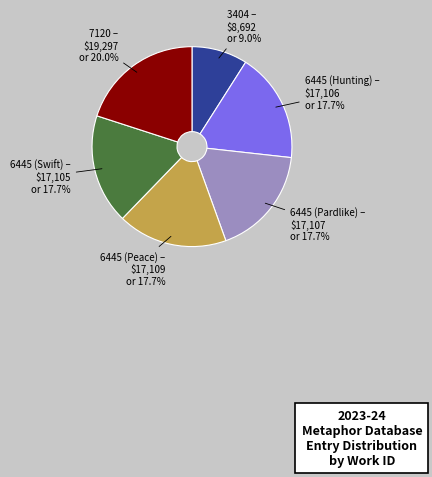

Does any single category account for the majority?

No